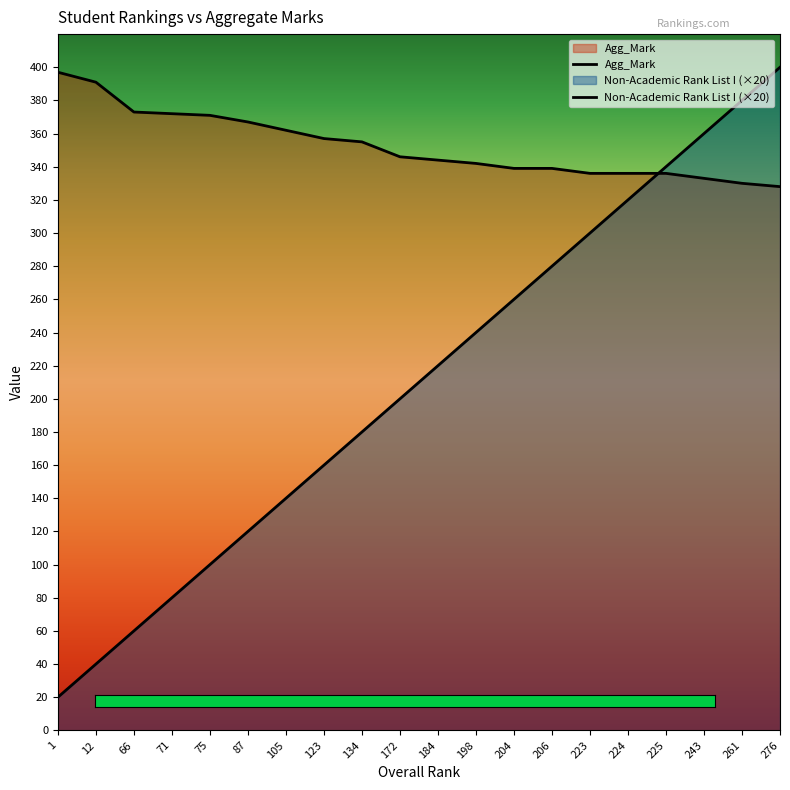

What is the difference between the second highest and minimum values in the Agg_Mark series?

63